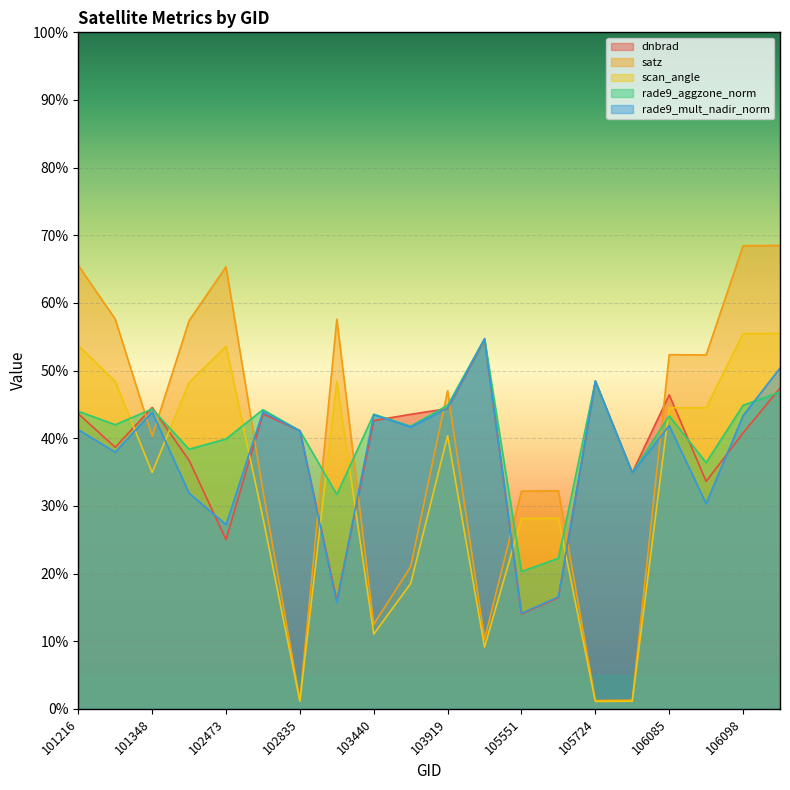

At which category does rade9_aggzone_norm reach its first local valley?

101225